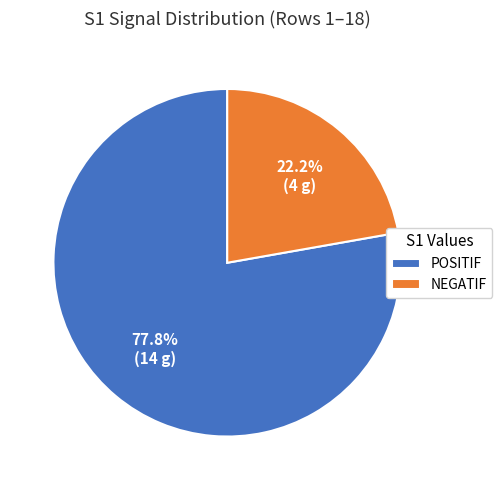

Which category accounts for the majority?

POSITIF